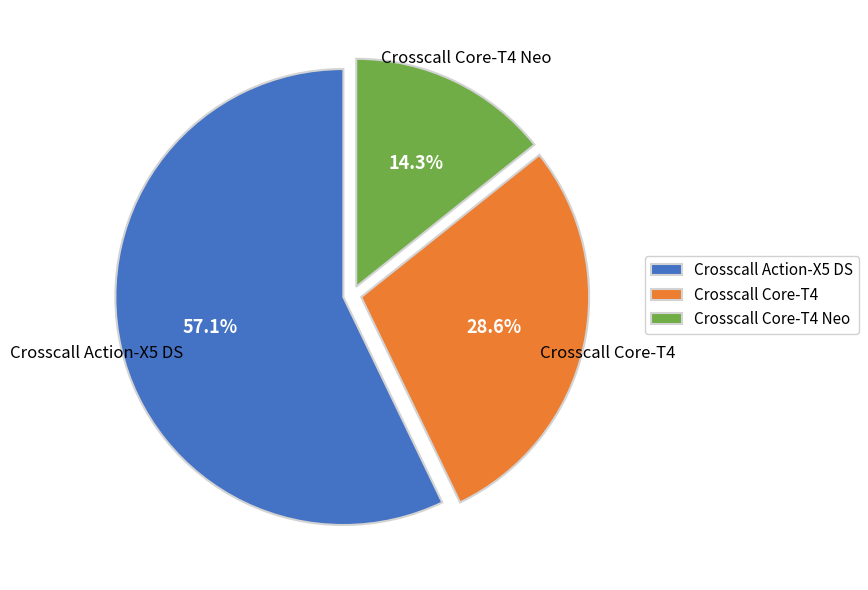

Approximately how many times larger is the value at Crosscall Action-X5 DS compared to Crosscall Core-T4 Neo?

4.0